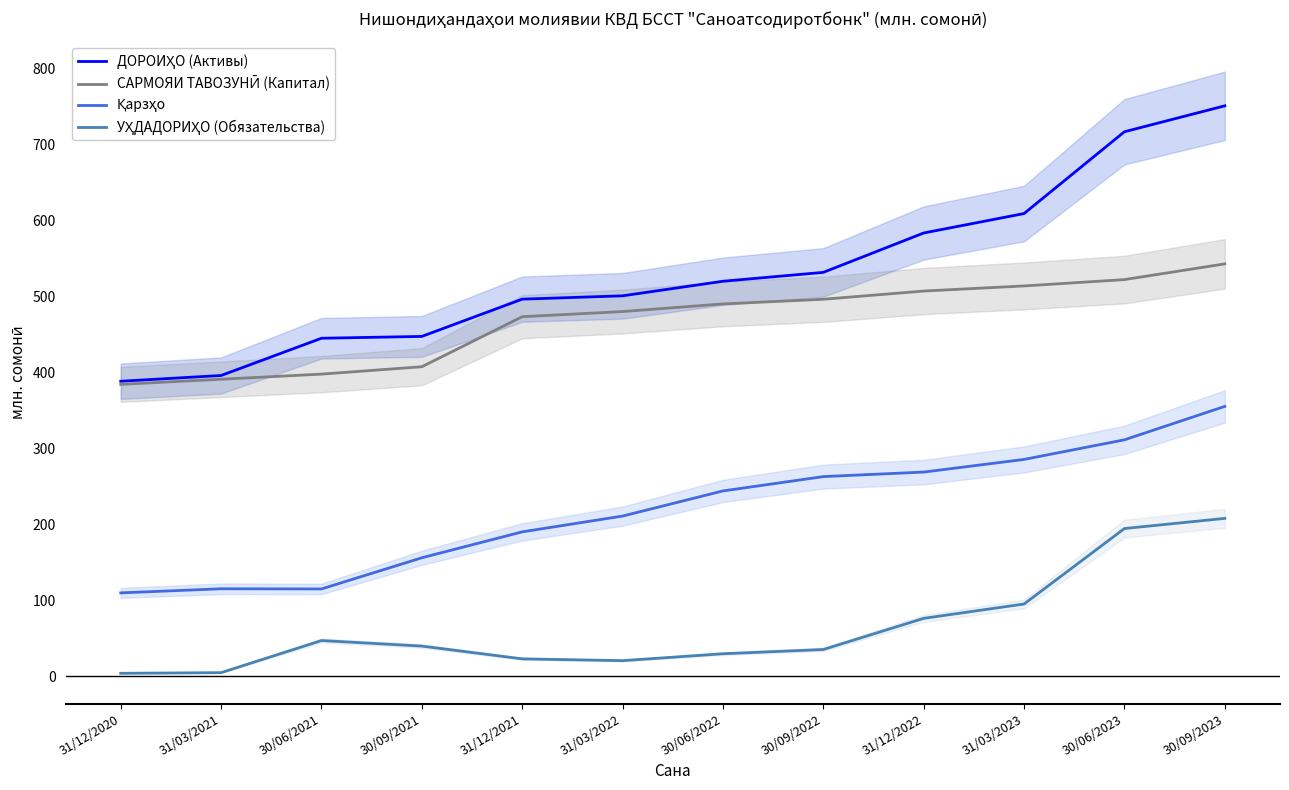

Between 31/12/2020 and 30/06/2021, which is larger?

30/06/2021